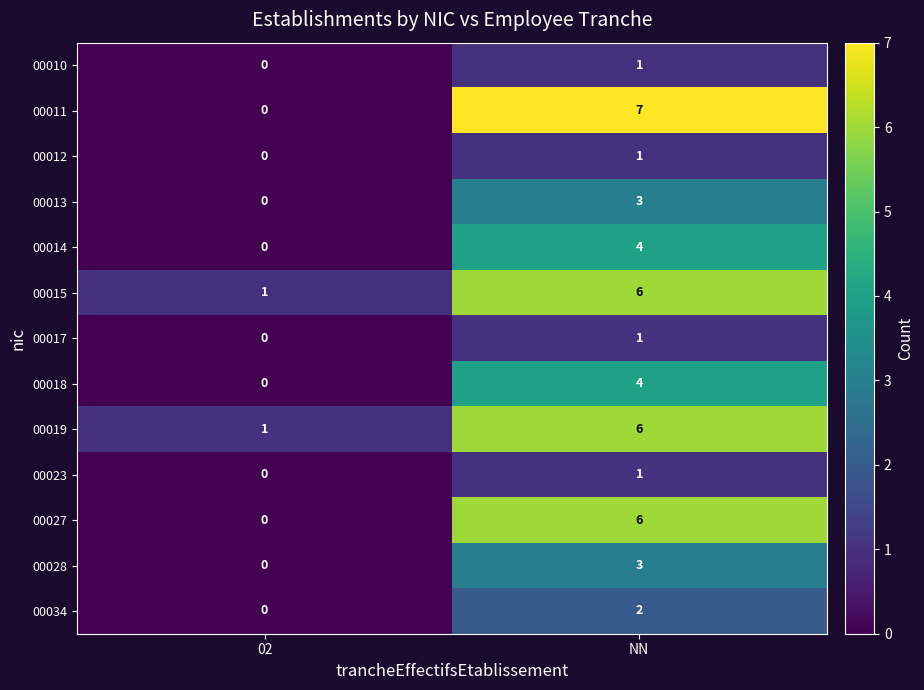

What is the greatest value displayed?

7